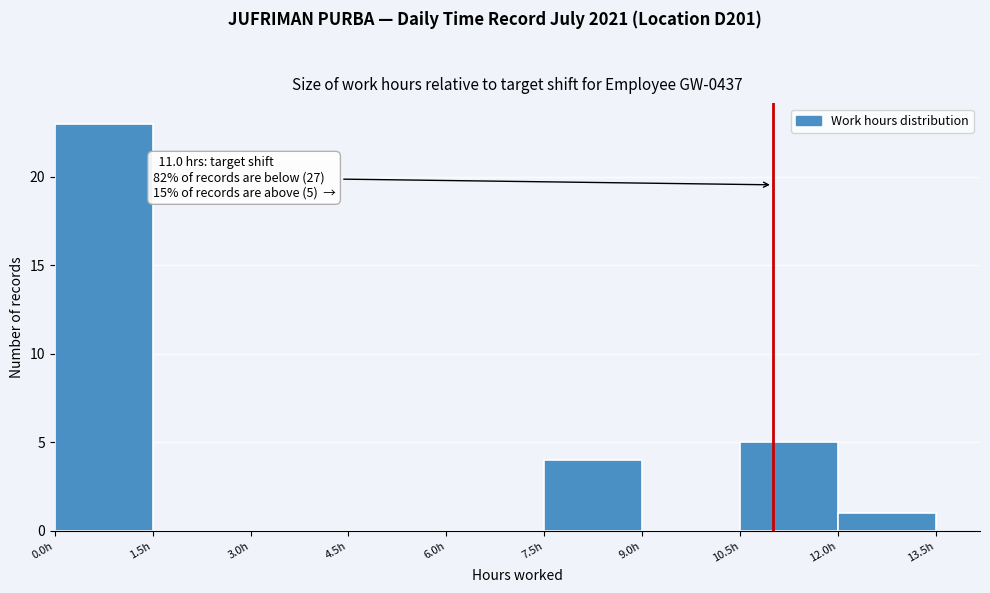

Which range on the x-axis has the tallest bar?

0.0 to 1.5